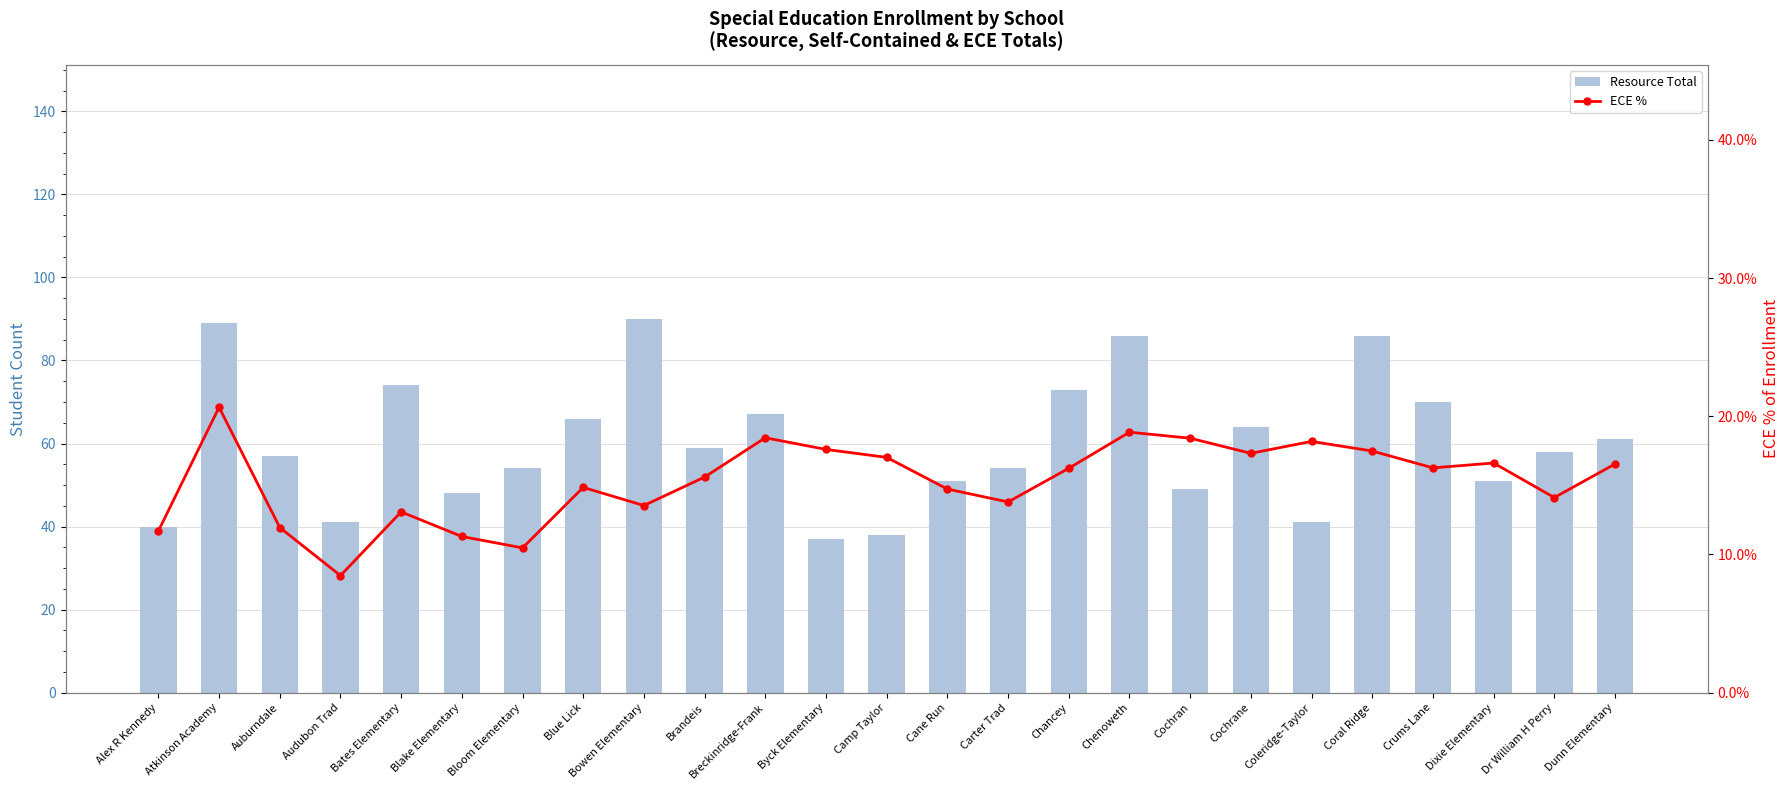

Reading left to right, transcribe all the data shown in this chart.

Resource Total: Alex R Kennedy=40.0	Atkinson Academy=89.0	Auburndale=57.0	Audubon Trad=41.0	Bates Elementary=74.0	Blake Elementary=48.0	Bloom Elementary=54.0	Blue Lick=66.0	Bowen Elementary=90.0	Brandeis=59.0	Breckinridge-Frank=67.0	Byck Elementary=37.0	Camp Taylor=38.0	Cane Run=51.0	Carter Trad=54.0	Chancey=73.0	Chenoweth=86.0	Cochran=49.0	Cochrane=64.0	Coleridge-Taylor=41.0	Coral Ridge=86.0	Crums Lane=70.0	Dixie Elementary=51.0	Dr William H Perry=58.0	Dunn Elementary=61.0
ECE %: Alex R Kennedy=0.1	Atkinson Academy=0.2	Auburndale=0.1	Audubon Trad=0.1	Bates Elementary=0.1	Blake Elementary=0.1	Bloom Elementary=0.1	Blue Lick=0.1	Bowen Elementary=0.1	Brandeis=0.2	Breckinridge-Frank=0.2	Byck Elementary=0.2	Camp Taylor=0.2	Cane Run=0.1	Carter Trad=0.1	Chancey=0.2	Chenoweth=0.2	Cochran=0.2	Cochrane=0.2	Coleridge-Taylor=0.2	Coral Ridge=0.2	Crums Lane=0.2	Dixie Elementary=0.2	Dr William H Perry=0.1	Dunn Elementary=0.2